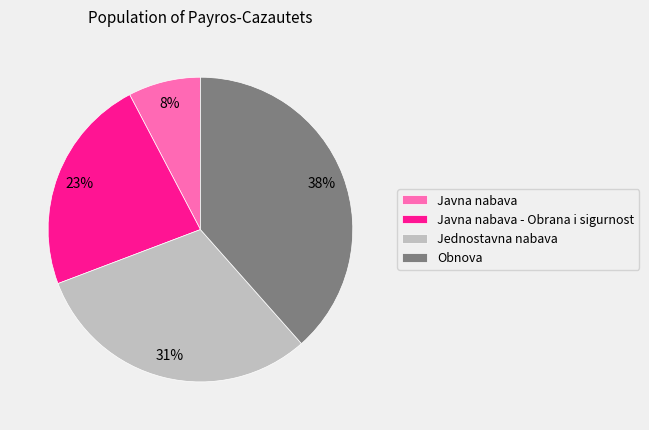

To the nearest percent, what percentage of the pie is Javna nabava?

8%